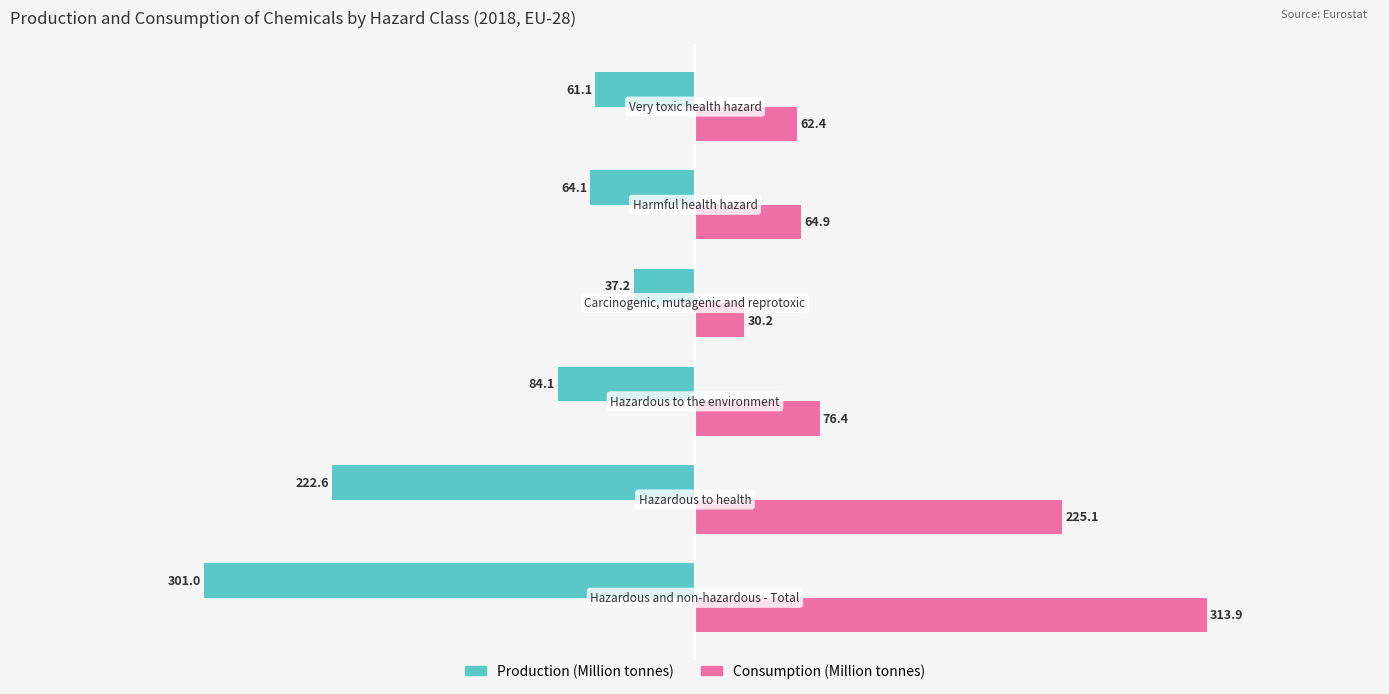

What is the greatest value displayed?

313.9